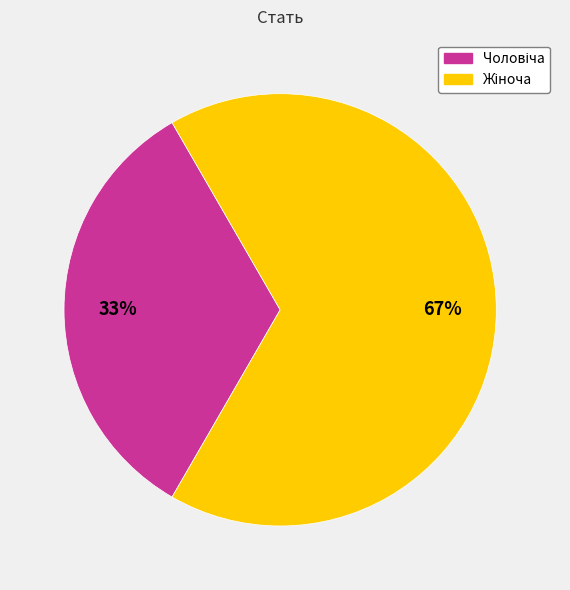

How many slices are in this pie chart?

2